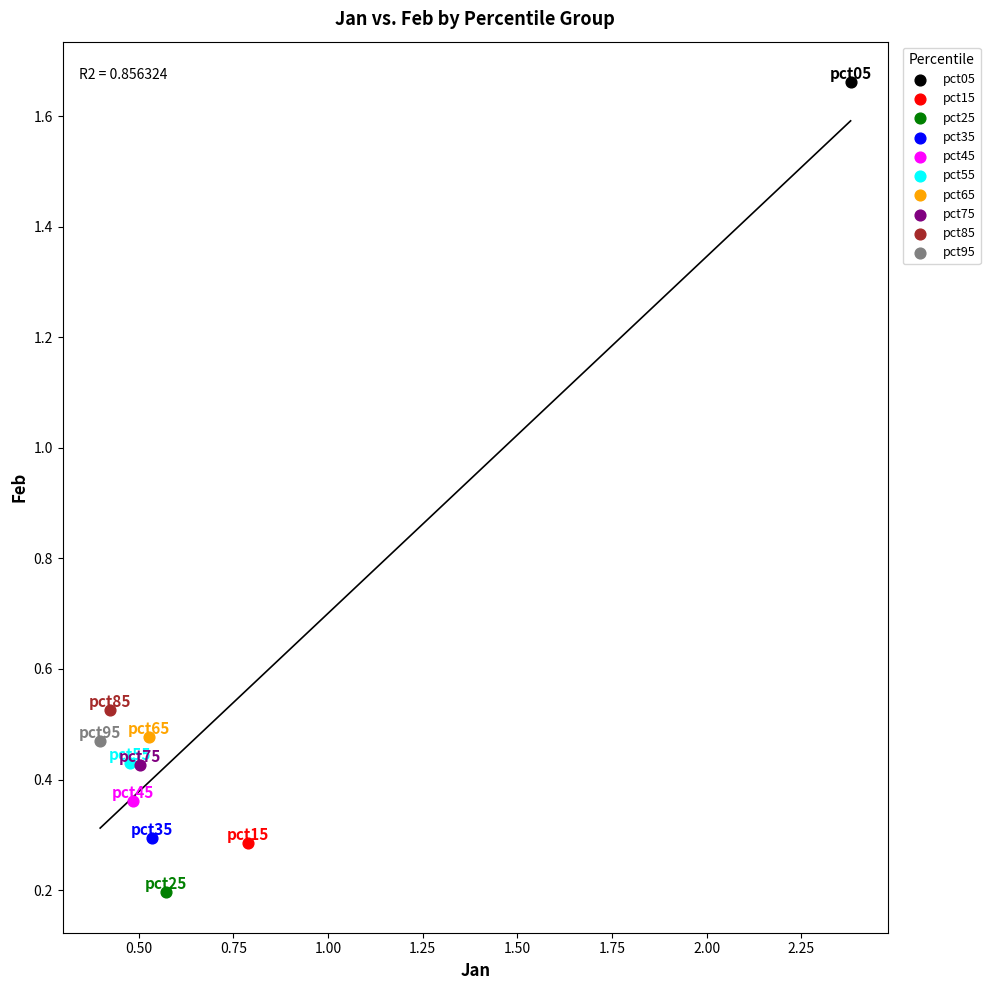

Which series contains the lowest Y value?

pct25